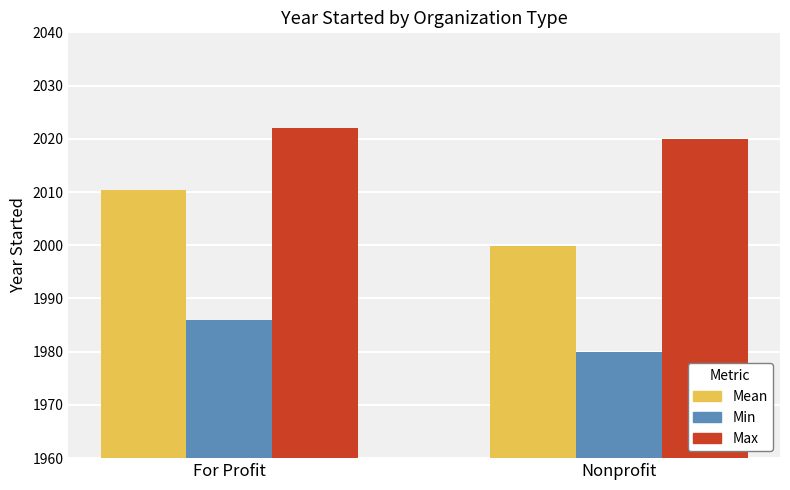

What is the difference between the Max values at For Profit and Nonprofit?

2.0